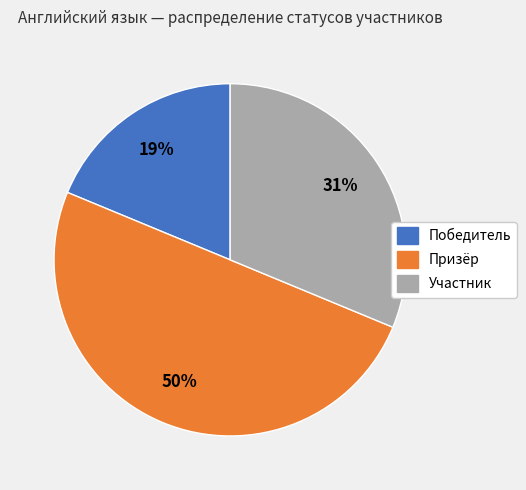

To the nearest percent, what is the average slice percentage?

33%